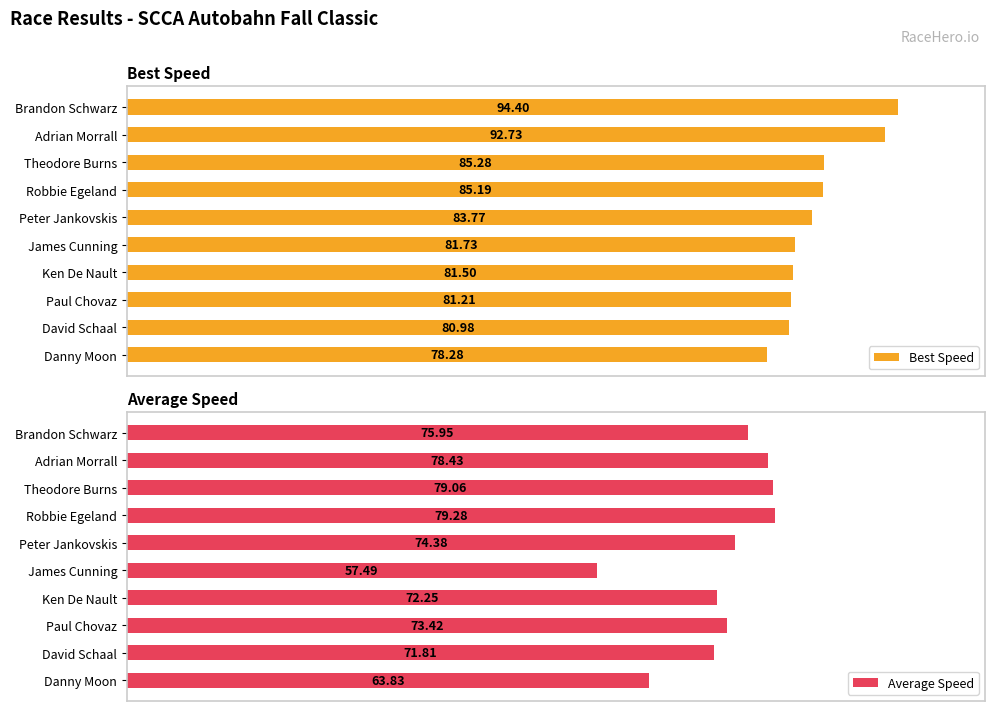

How many bars are there in each group?

2